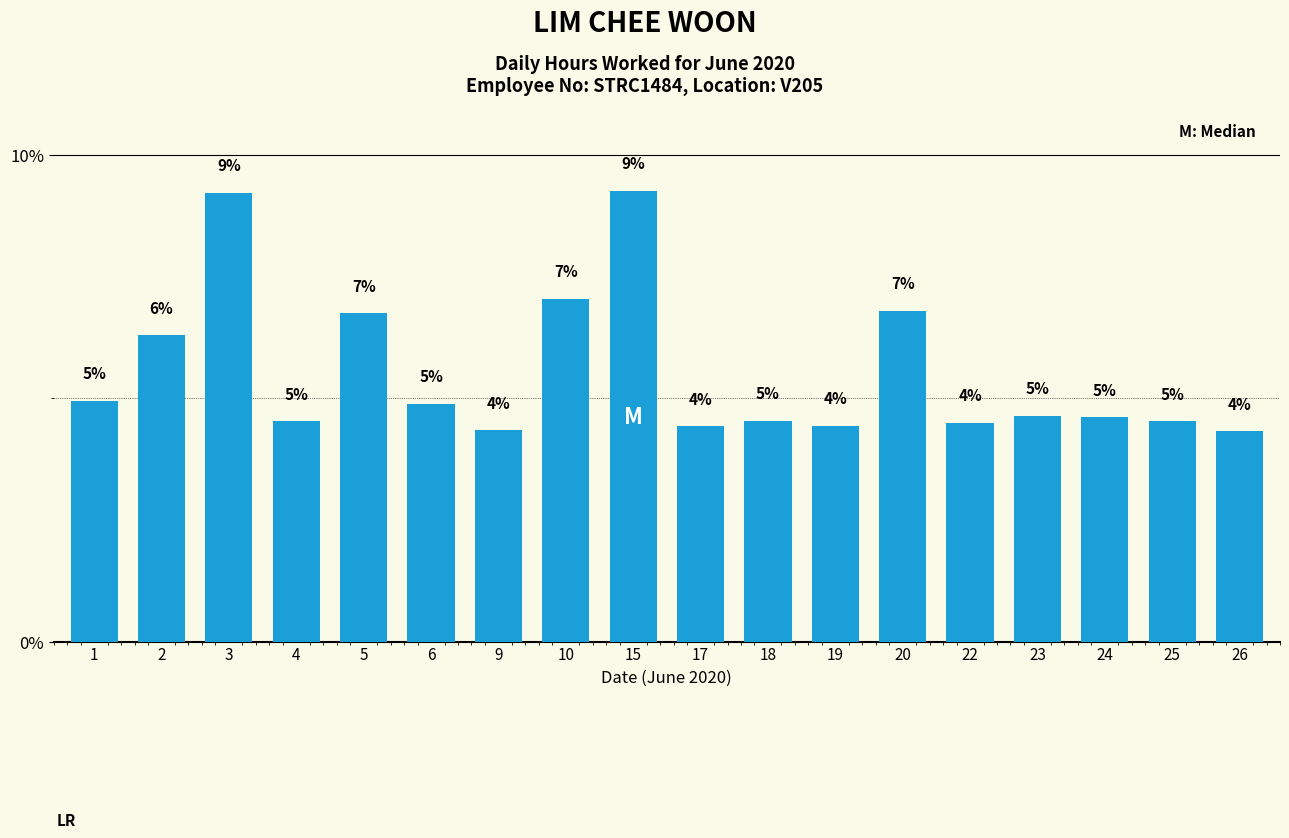

What is the sum of all values?

100.0